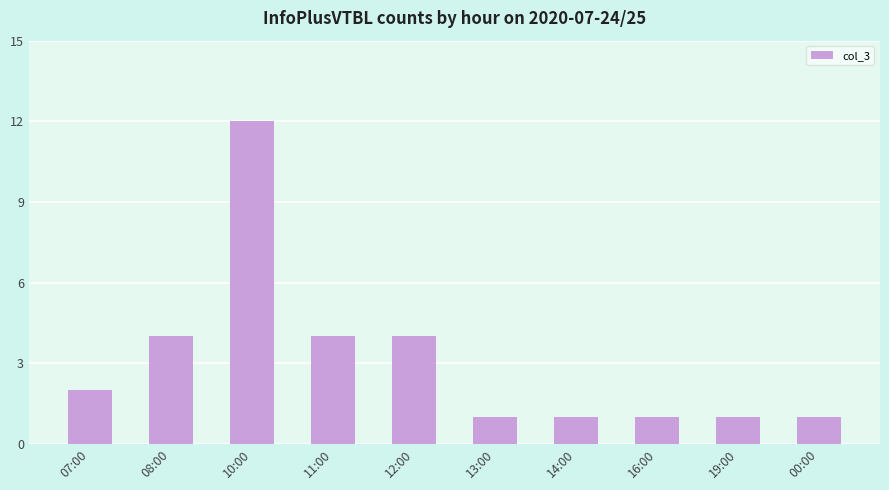

What is the difference between the maximum and minimum values?

11